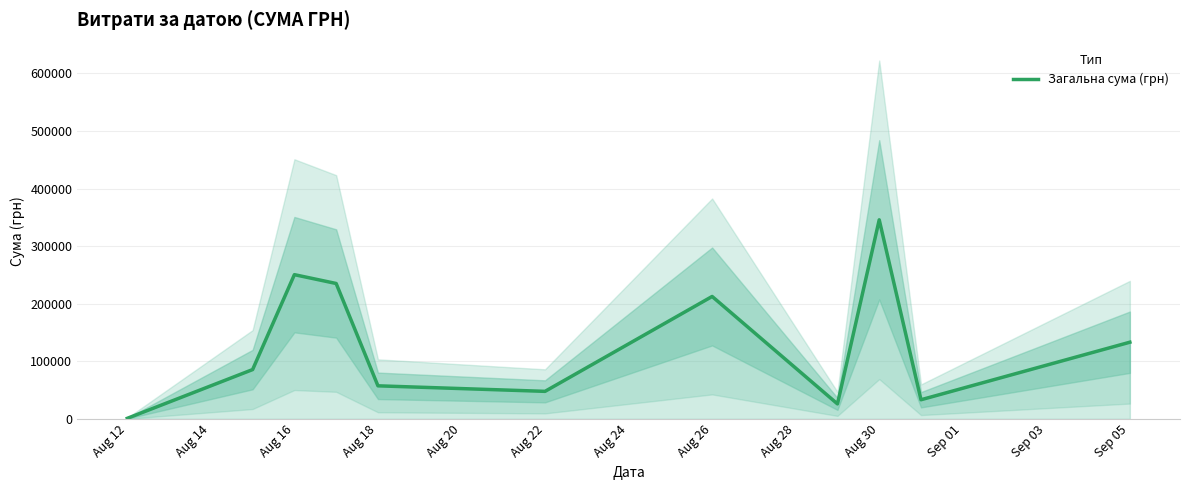

Reading left to right, what are all the values shown in this chart?

998.2	85650.0	250454.0	235124.7	57437.1	47830.8	212595.2	26048.1	345687.3	33257.9	133168.7